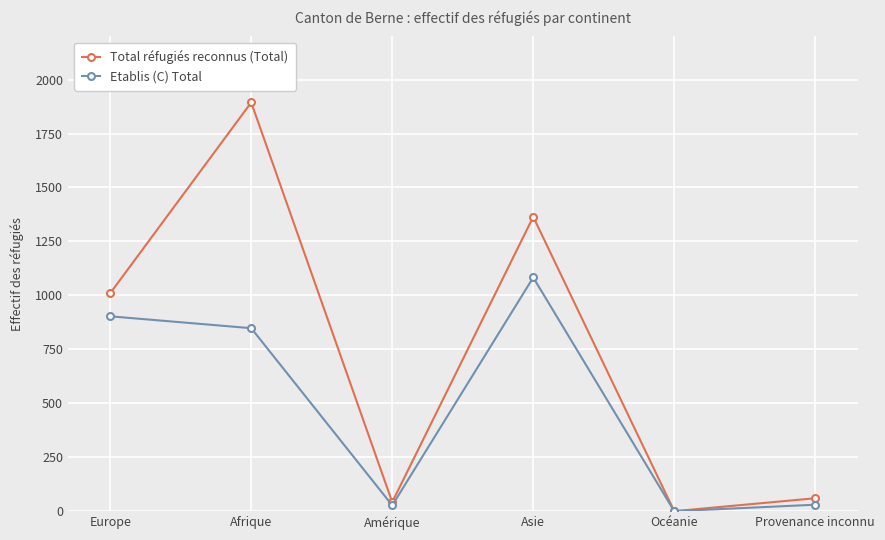

What is the value of the Total réfugiés reconnus (Total) point at the 1st from the left?

1010